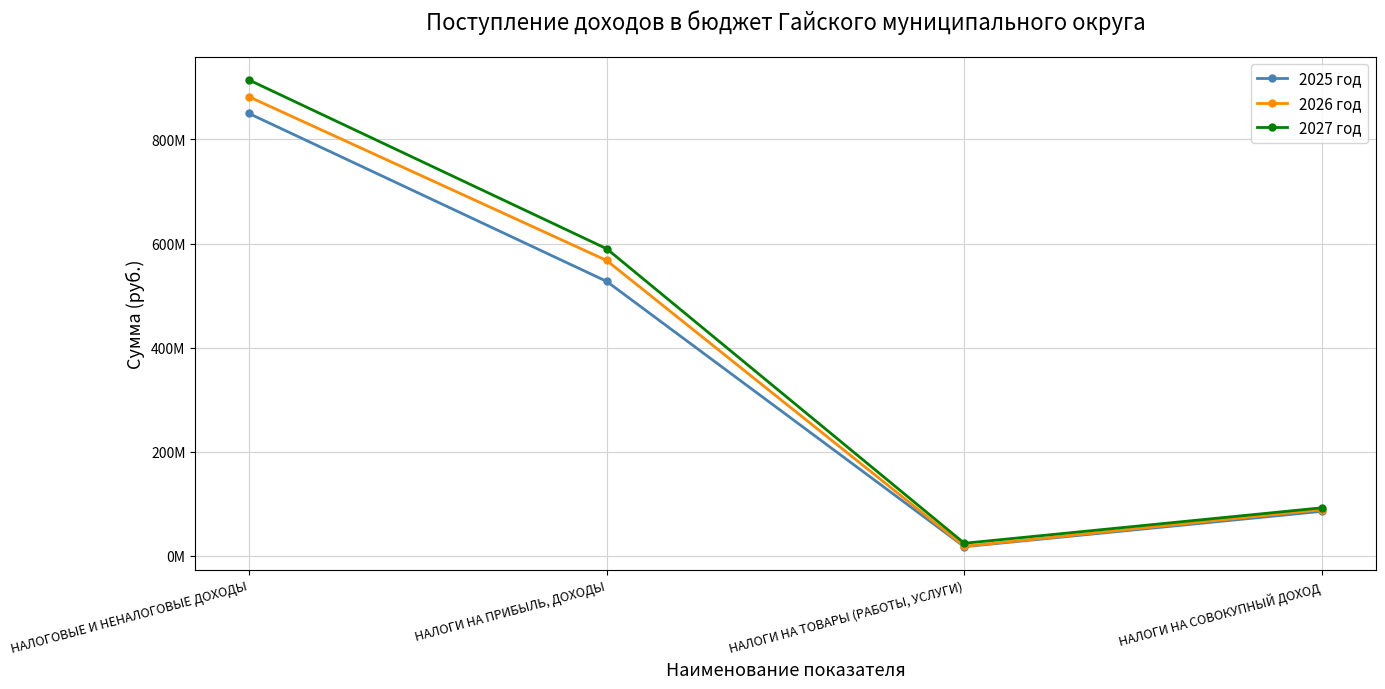

At which label does 2026 год reach its peak?

НАЛОГОВЫЕ И НЕНАЛОГОВЫЕ ДОХОДЫ